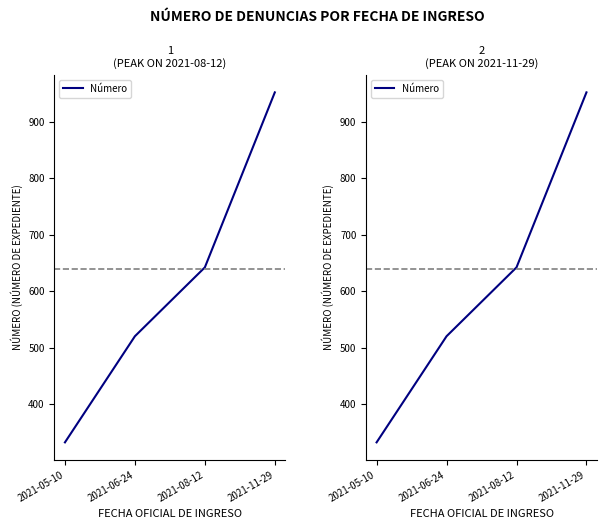

Rank the categories by value from highest to lowest.

2021-11-29, 2021-08-12, 2021-06-24, 2021-05-10